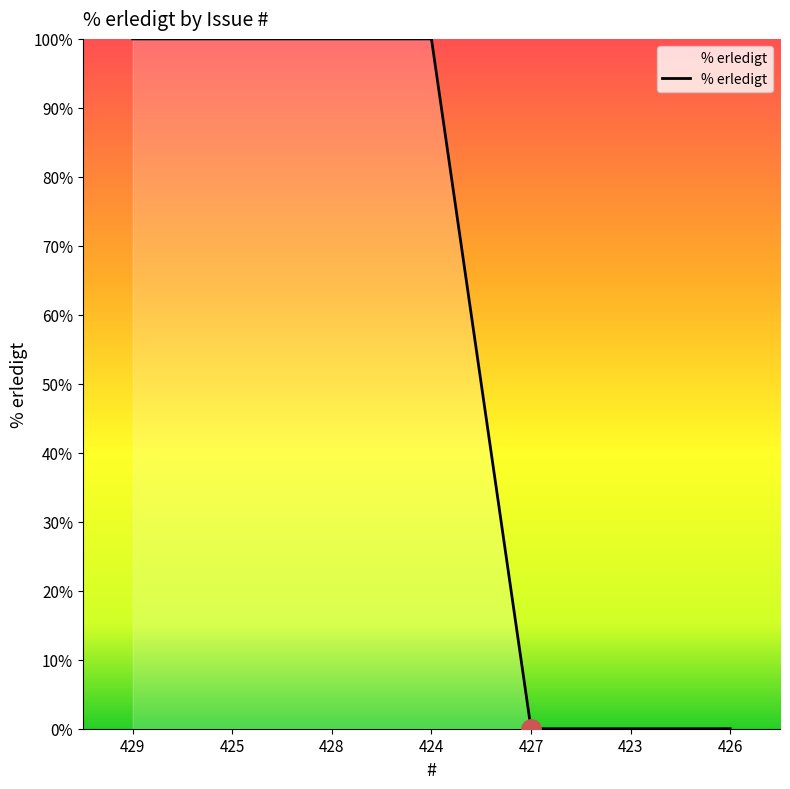

The chart shows a value of 0 at 427. True or false?

True